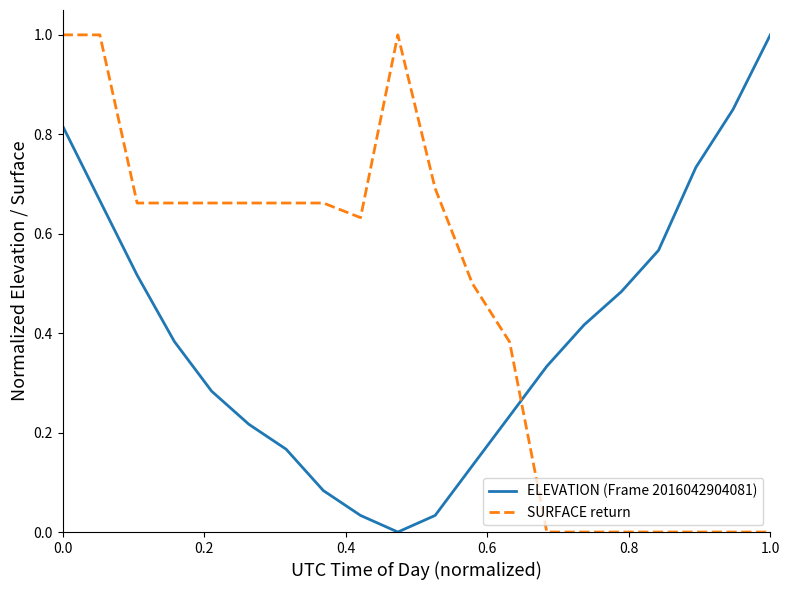

What is the greatest value displayed?

1.0